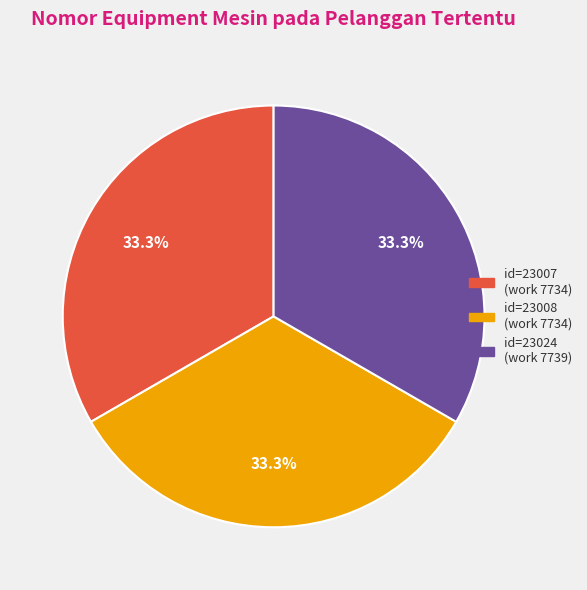

How many segments does this pie chart have?

3